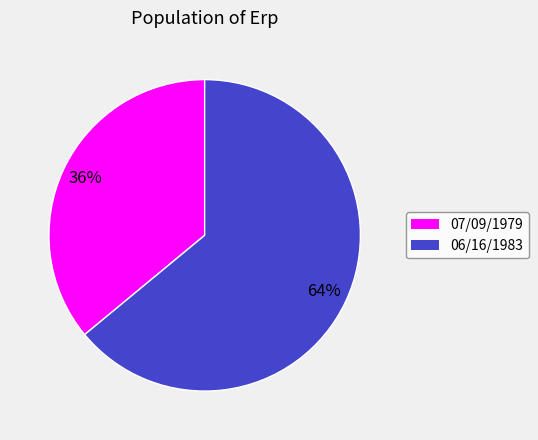

Rank the categories by value from lowest to highest.

07, 06